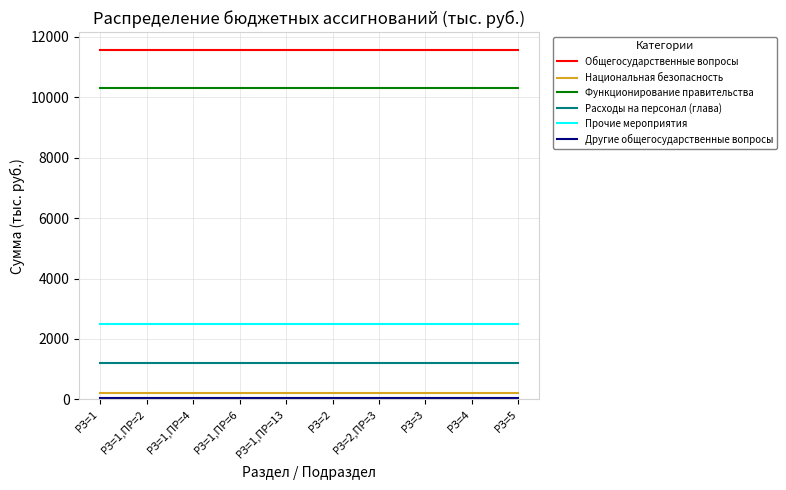

What is the total value across all series at РЗ=2?

25863.7